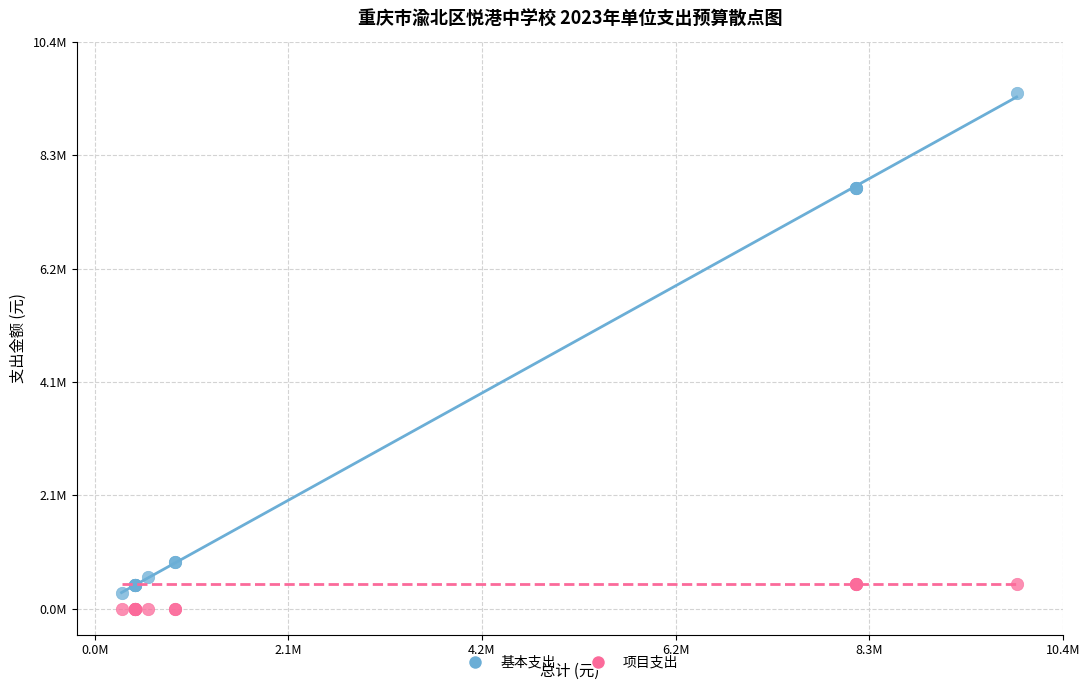

What are all the series names shown in the legend?

基本支出, 项目支出